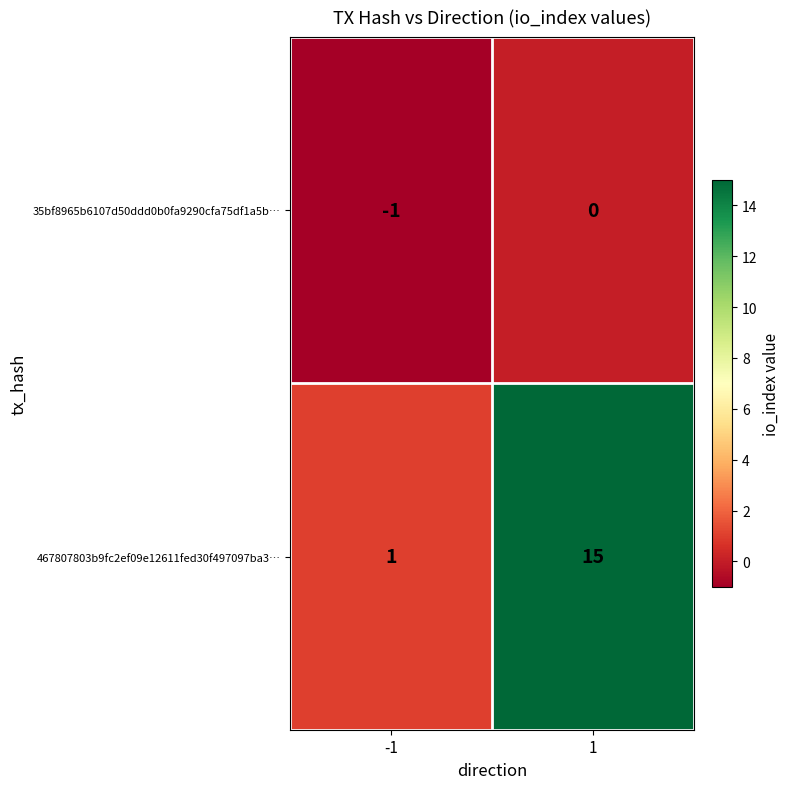

Which series has the largest total across all categories?

467807803b9fc2ef09e12611fed30f497097ba3…